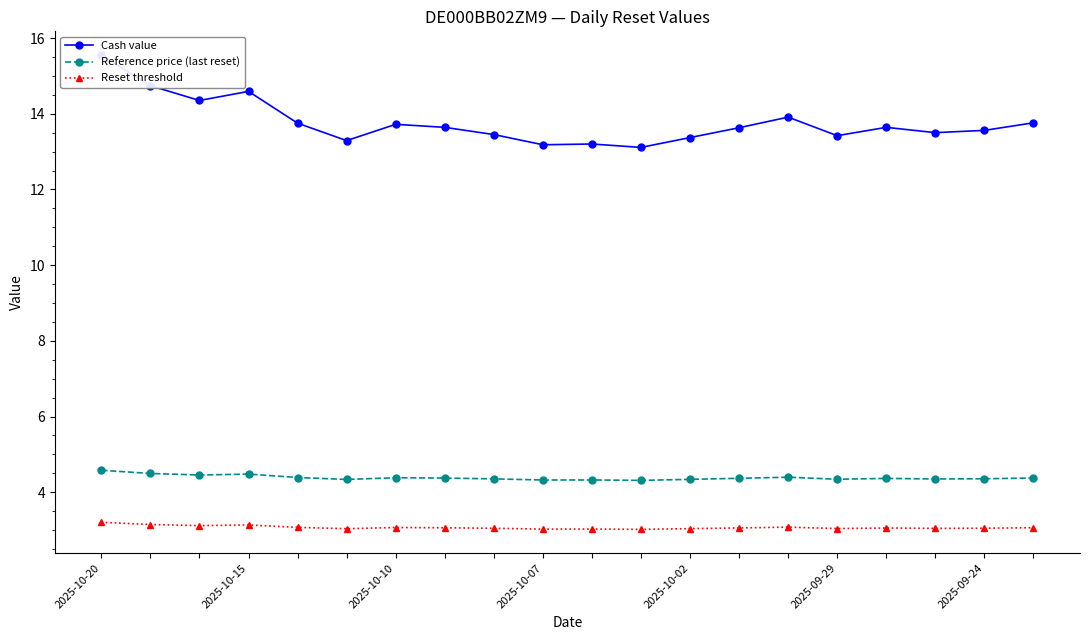

The value of Reference price (last reset) at 2025-09-24 is 4.4. True or false?

True